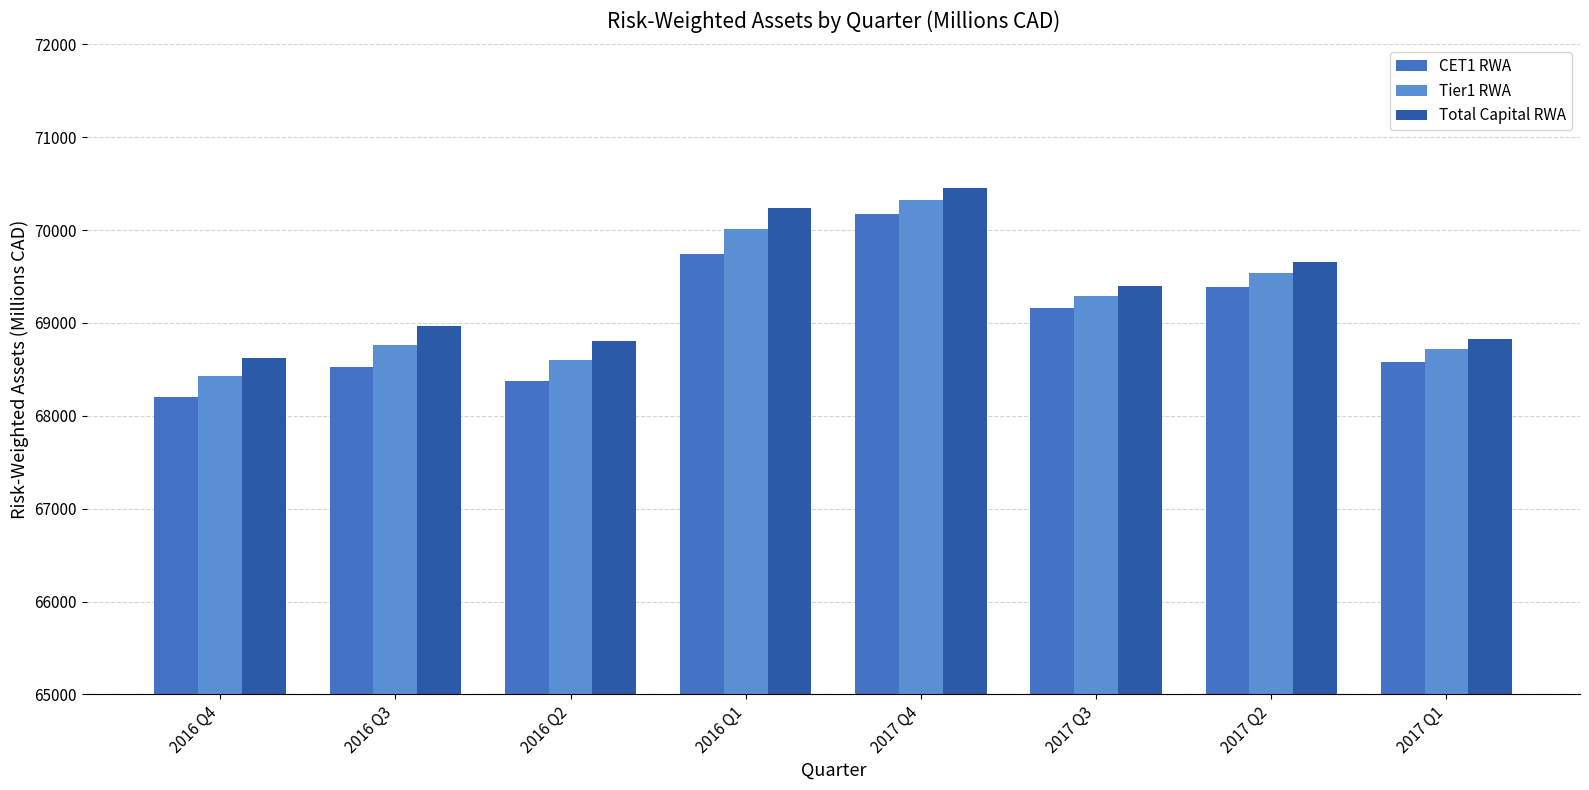

Rank the series by their average value, from highest to lowest.

Total Capital RWA, Tier1 RWA, CET1 RWA